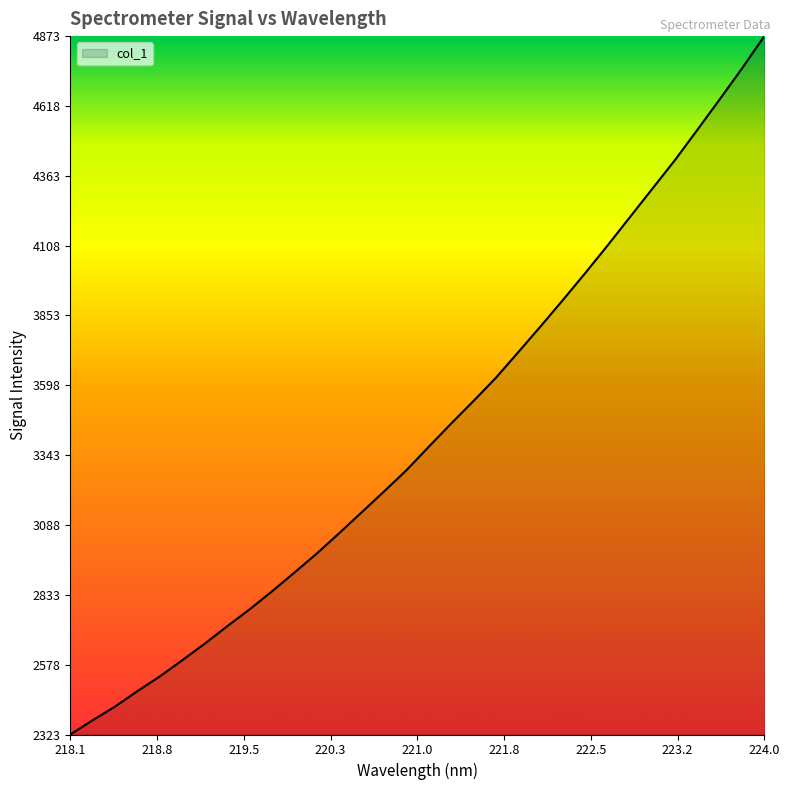

What is the maximum value shown in the chart?

4873.2